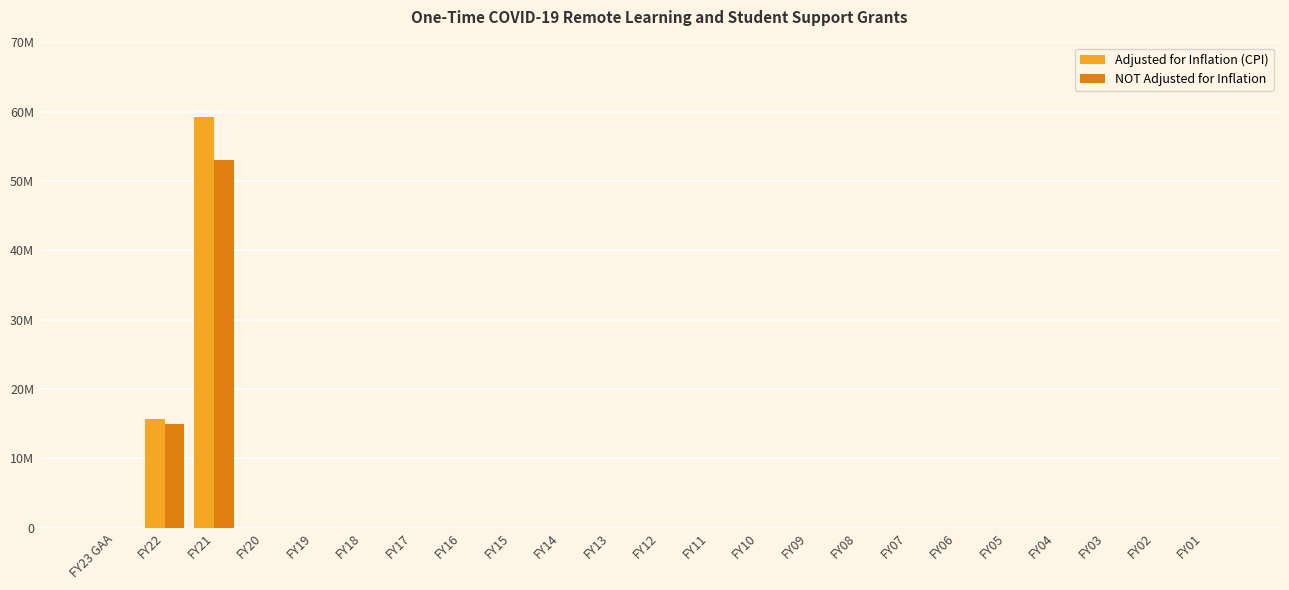

Which category has the lowest value in the Adjusted for Inflation (CPI) series?

FY23 GAA